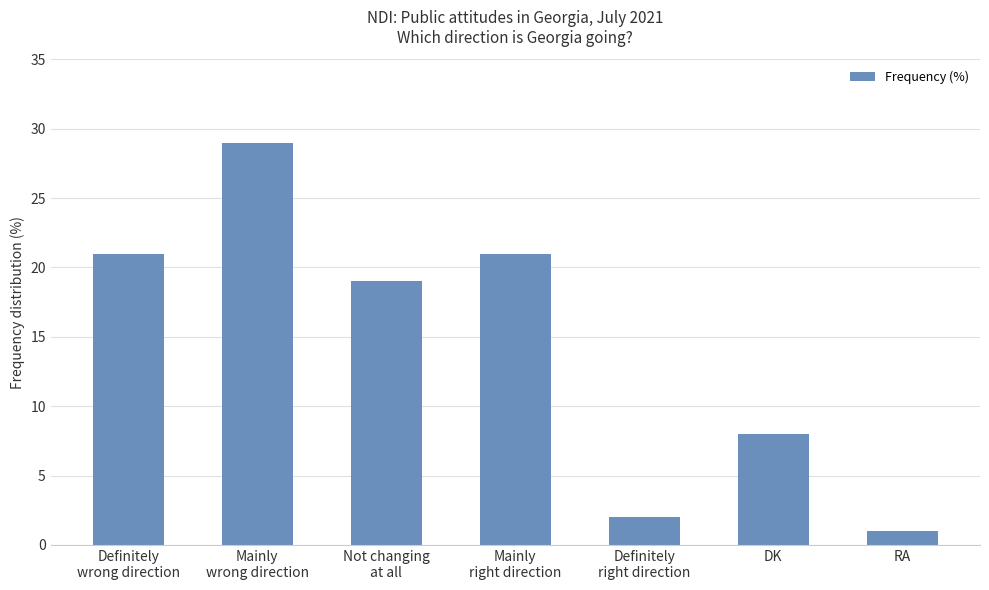

What is the greatest value displayed?

29